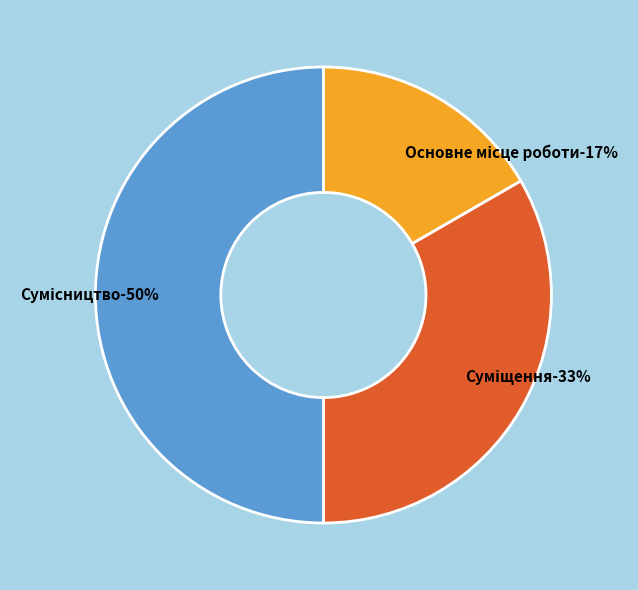

Combined, what portion of the pie is Основне місце роботи and Суміщення?

50.0%